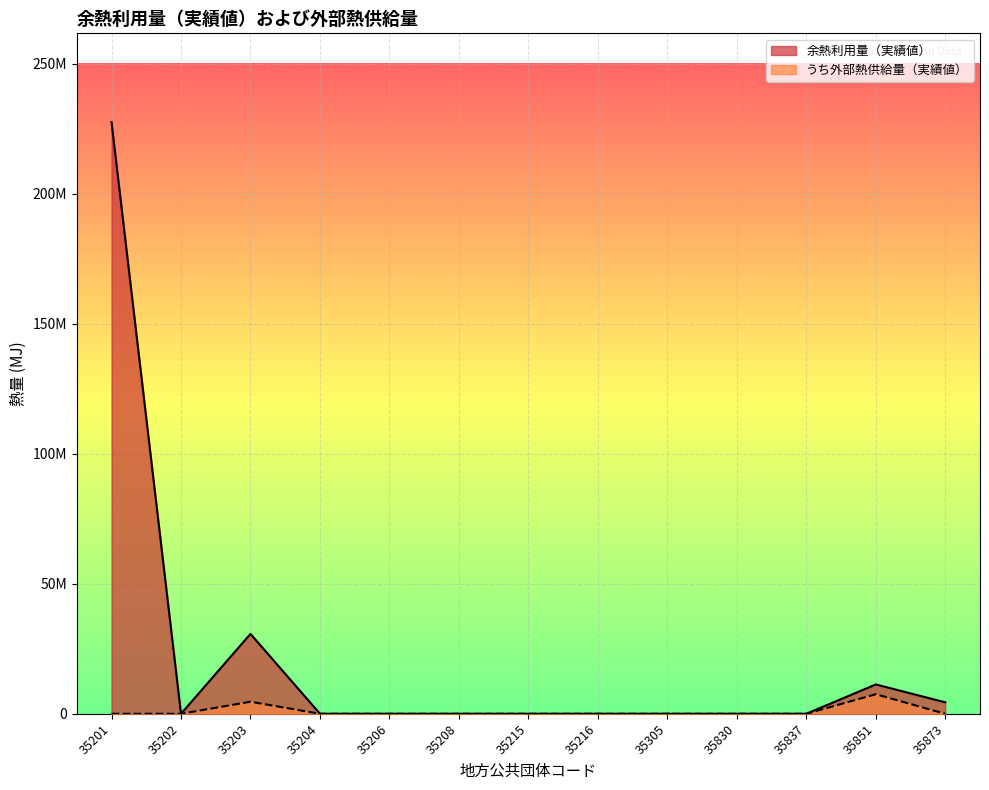

Is the value of 余熱利用量（実績値） at 35215 greater than the value of うち外部熱供給量（実績値） at 35305?

No